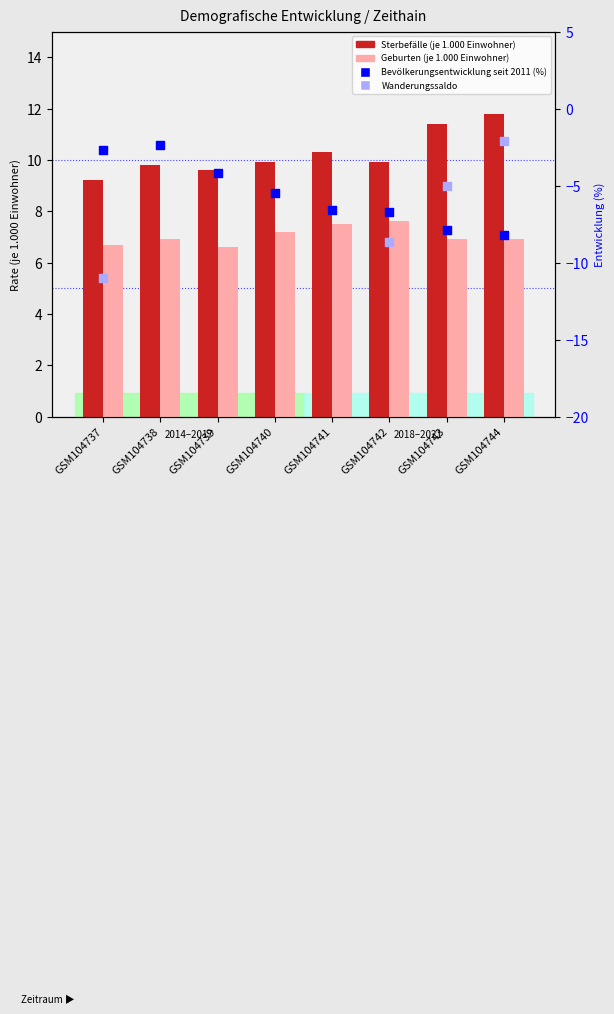

Which series has the largest Y range (max minus min)?

Wanderungssaldo (je 1.000 Einwohner)